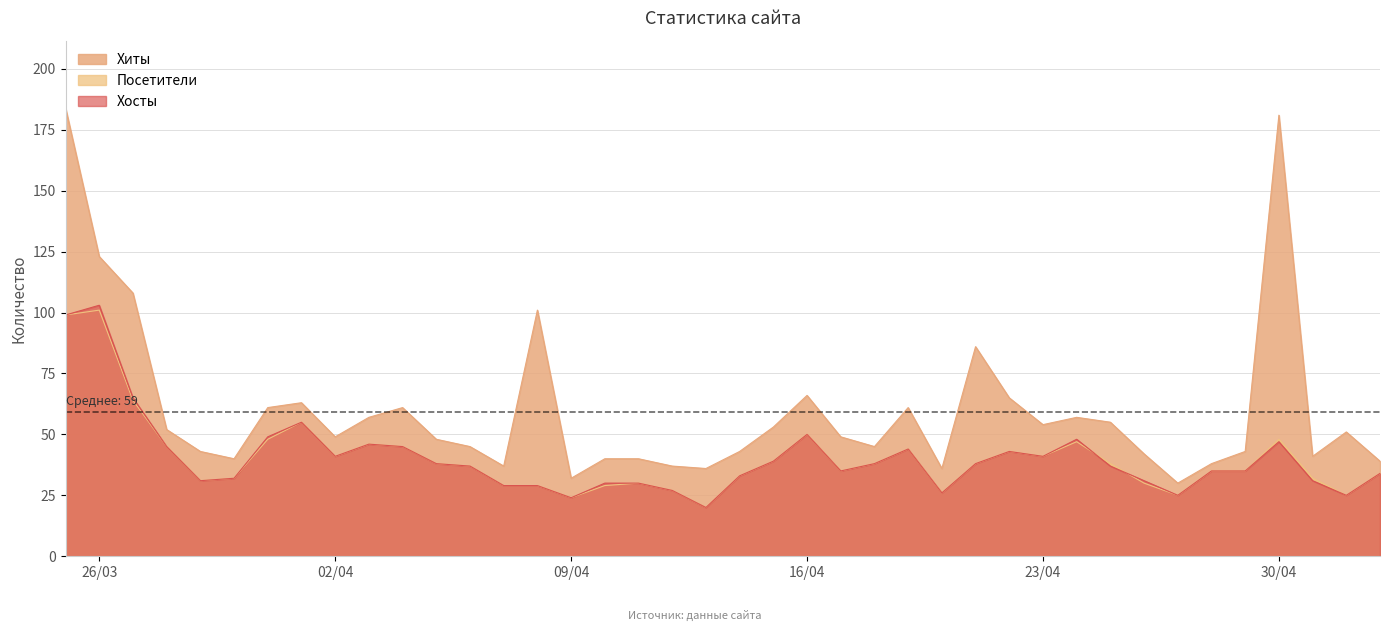

Rank the series at 2024-04-06 from highest to lowest value.

Хиты, Посетители, Хосты